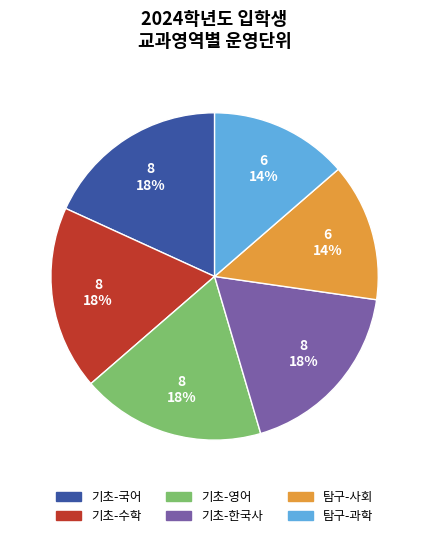

Is there a majority slice in this chart?

No